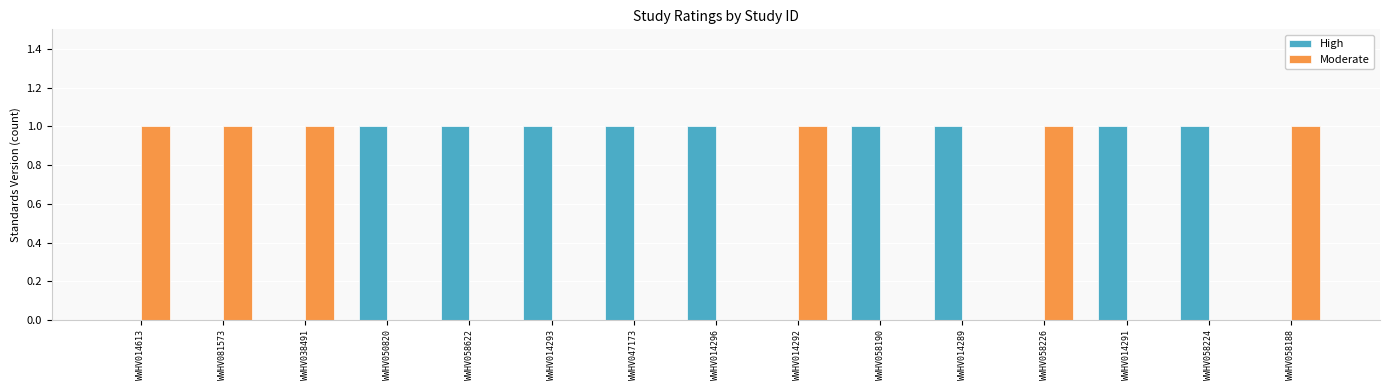

What is the sum of all High values?

9